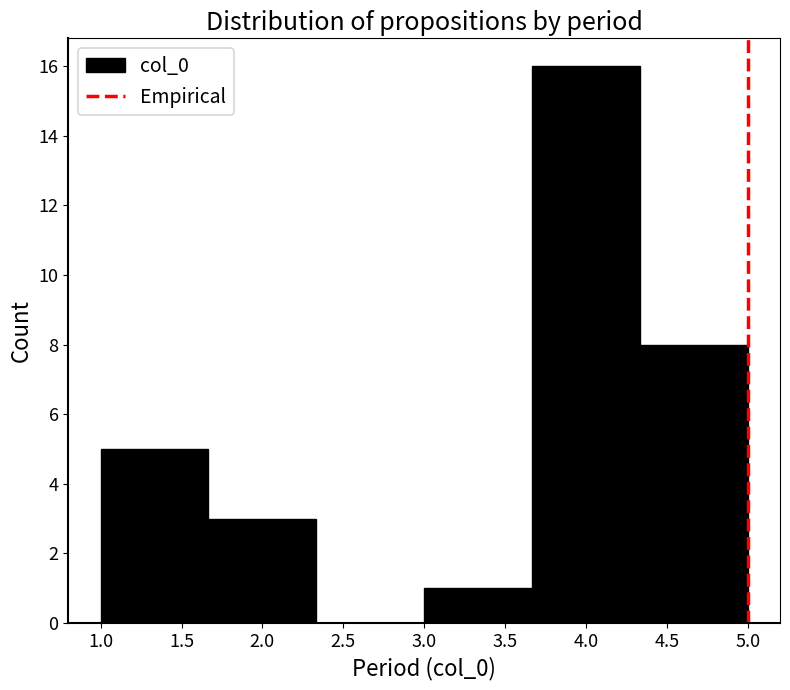

Reading left to right, list every bar in this chart as the range it spans on the x-axis followed by its height. Neither the bar edges nor the heights are printed on the chart, so give them approximately, as read against the axes.

1.00 to 1.65: 5
1.65 to 2.35: 3
2.35 to 3.00: 0
3.00 to 3.65: 1
3.65 to 4.35: 16
4.35 to 5.00: 8